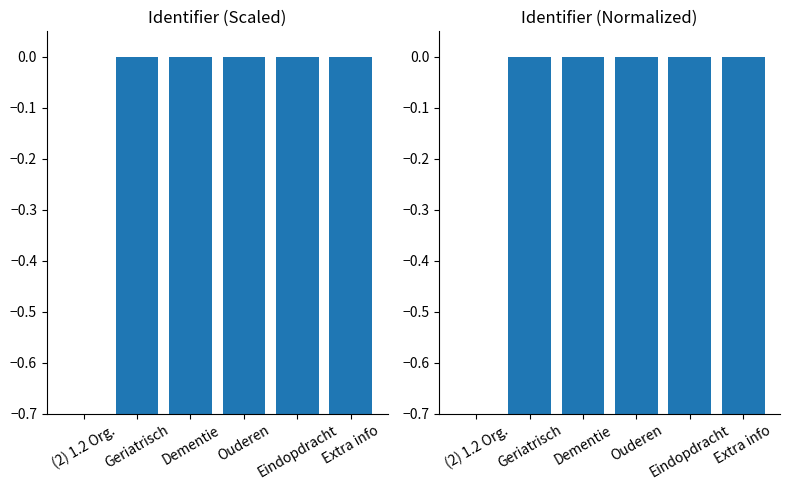

What is the minimum value shown in the chart?

-1.0